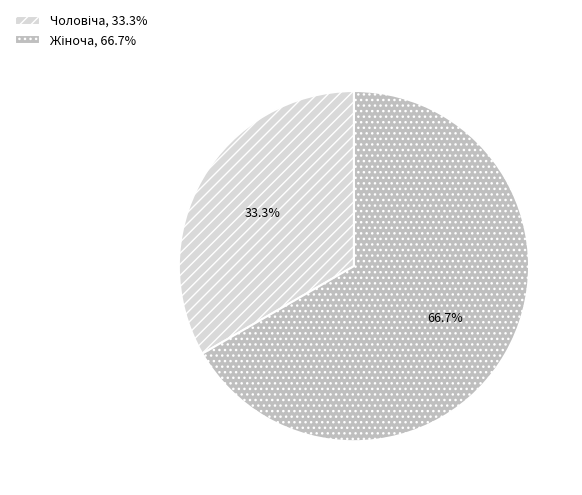

Is there a majority slice in this chart?

Yes